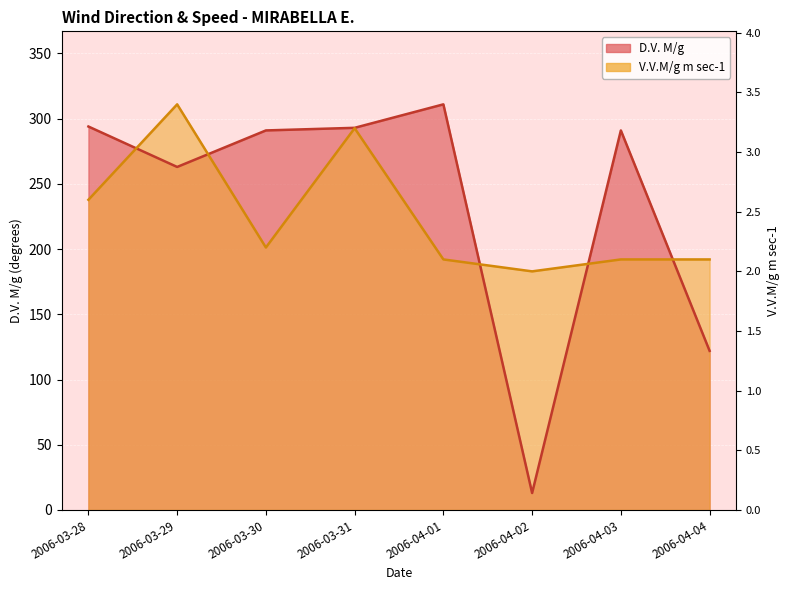

What is the difference between the D.V. M/g values at 2006-03-28 and 2006-04-03?

3.0